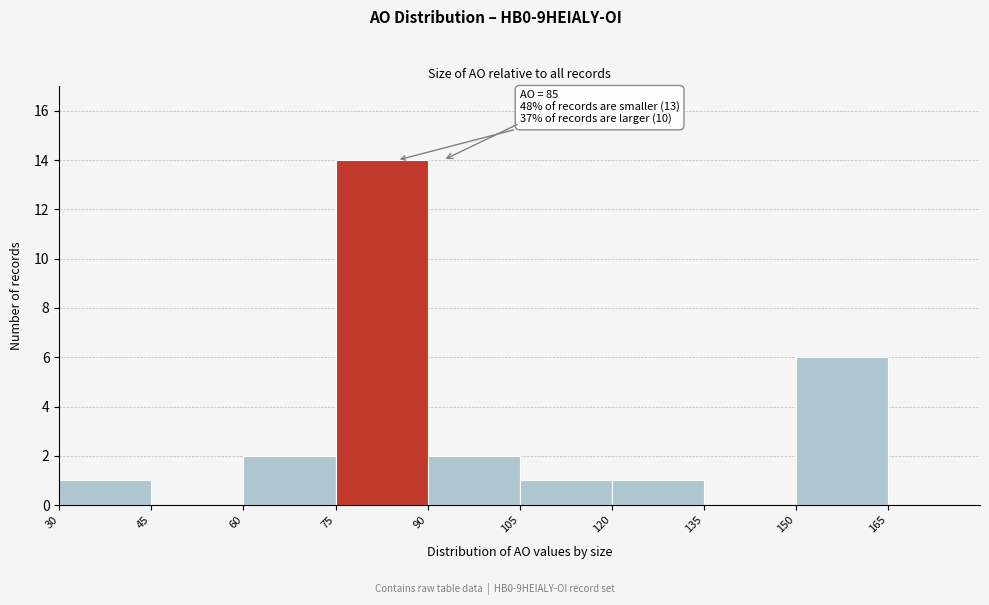

Over which range of the x-axis is the bar tallest?

75 to 90